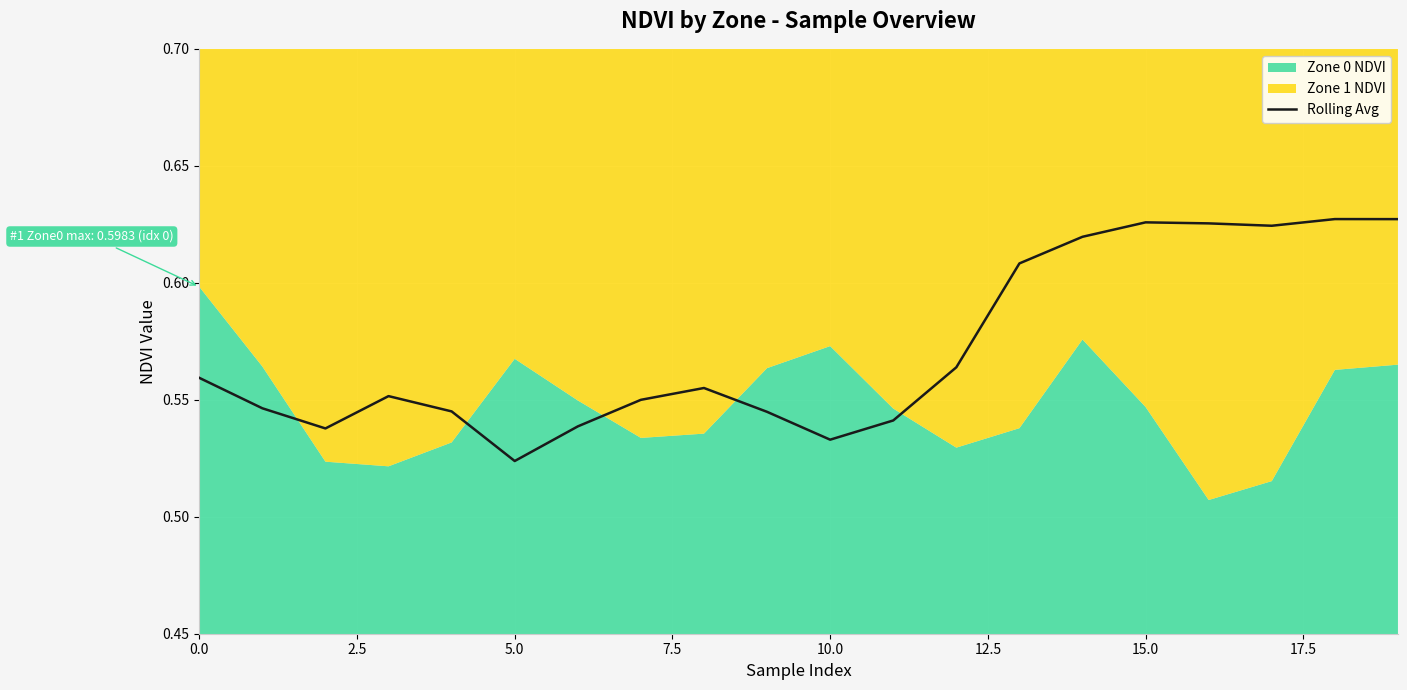

The value at 11 is 1.0. True or false?

False